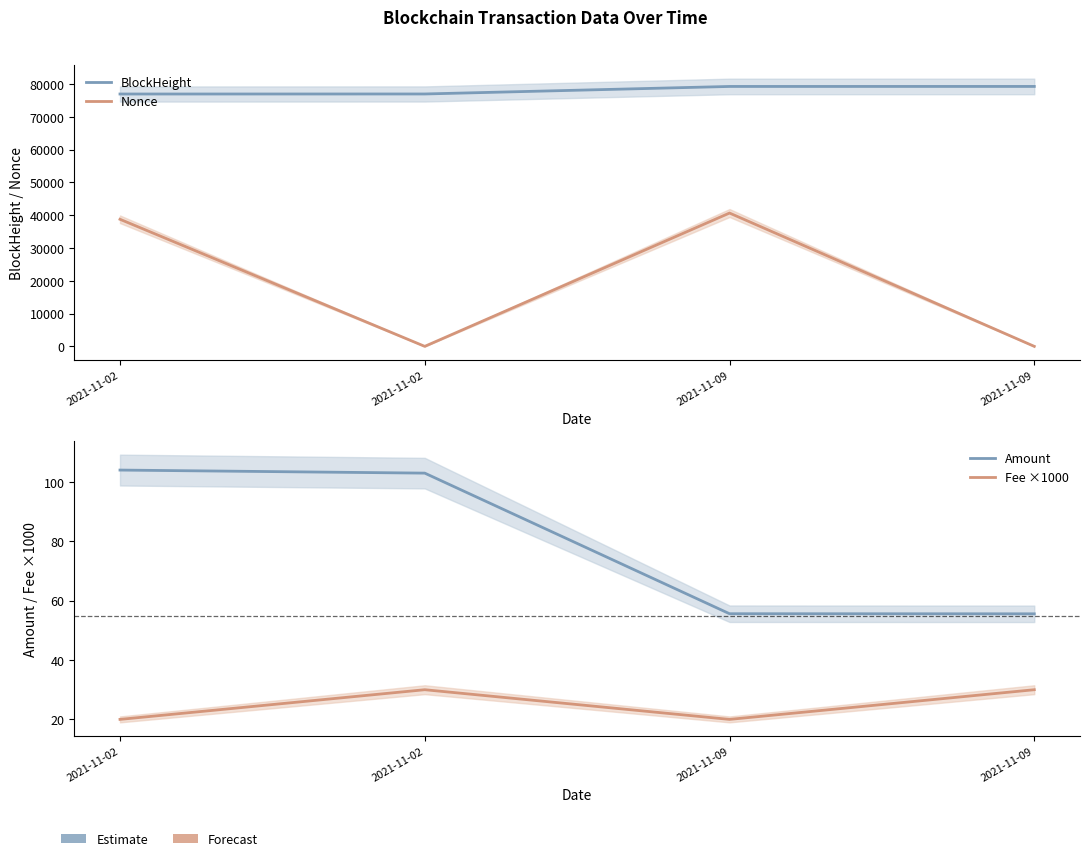

True or false: Nonce and BlockHeight cross at least once.

False